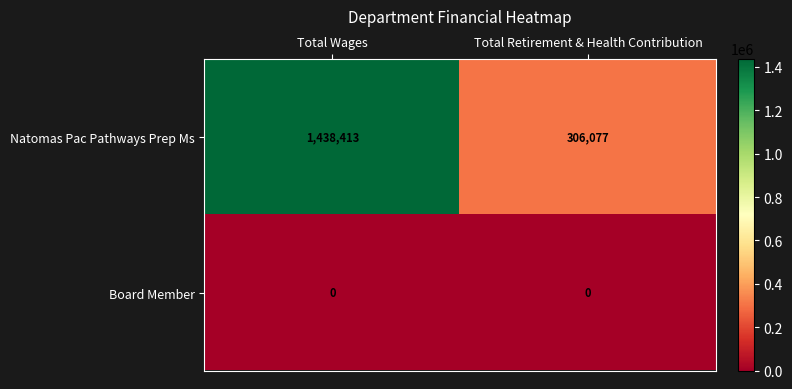

Reading right to left, what are all the values shown in this chart?

Natomas Pac Pathways Prep Ms: Total Retirement & Health Contribution=306077	Total Wages=1438413
Board Member: Total Retirement & Health Contribution=0	Total Wages=0